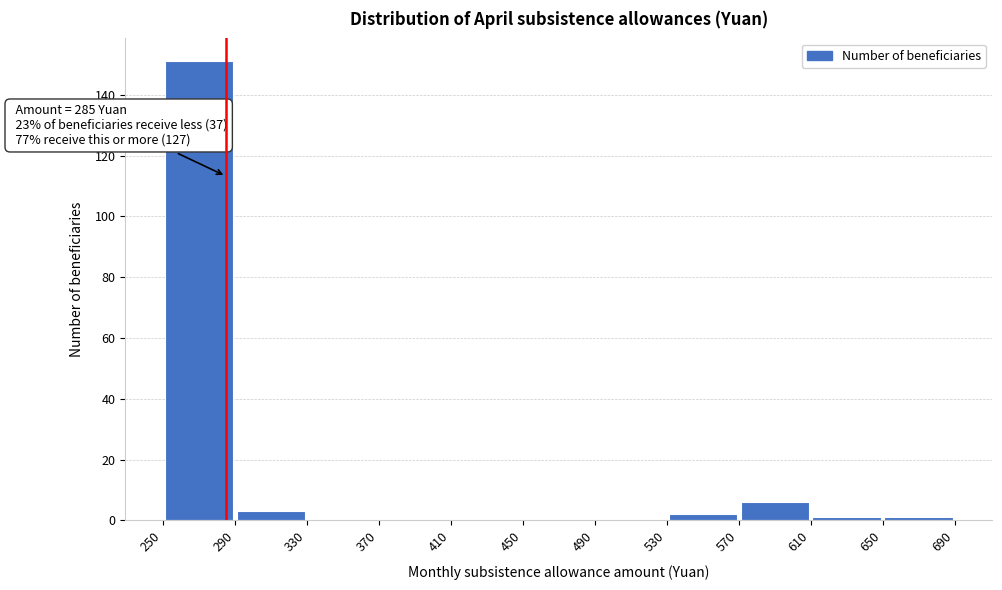

Which range on the x-axis has the tallest bar?

250 to 290